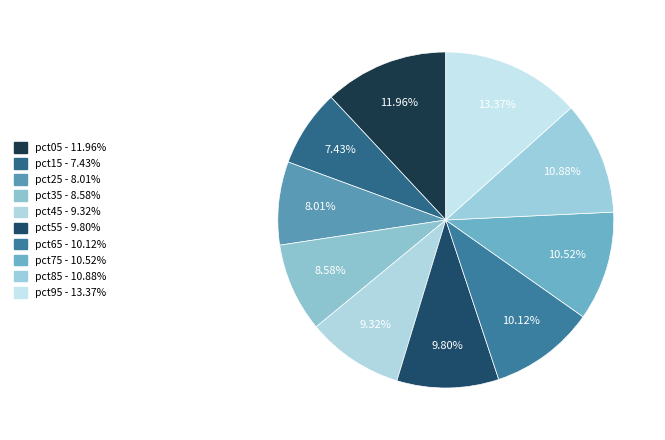

Does pct25 represent more than half of the total?

No